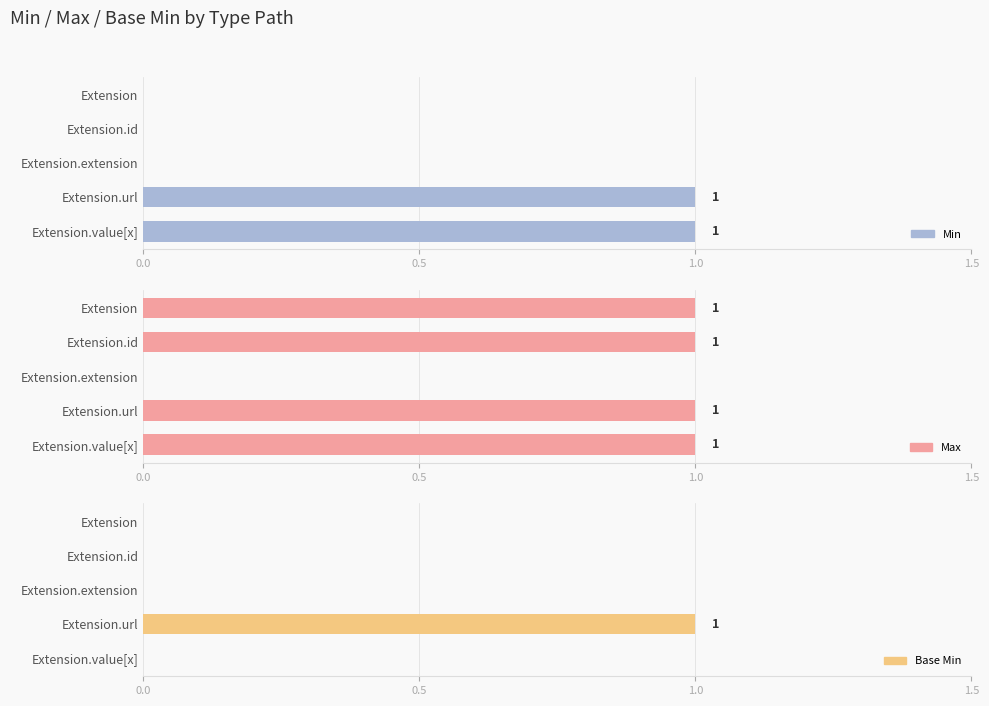

Which series has the largest total across all categories?

Max